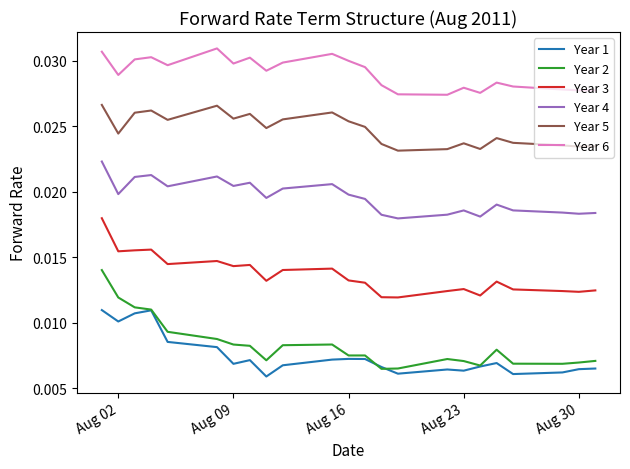

Which series has the widest spread of values?

Year 2